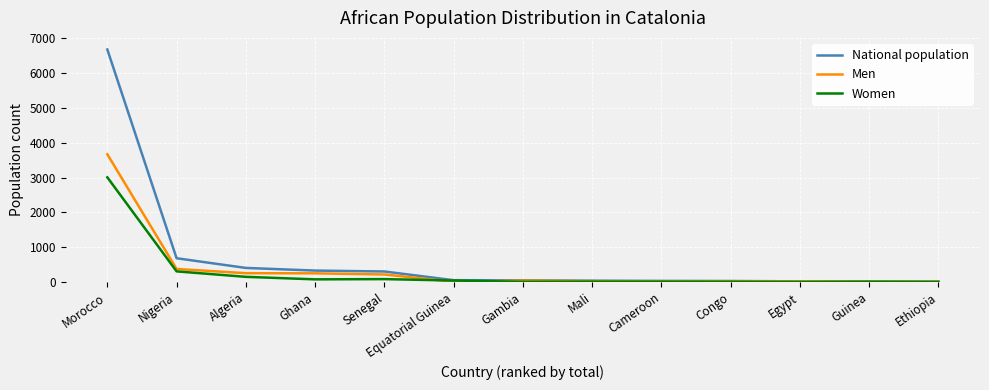

What is the sum of all Women values?

3741